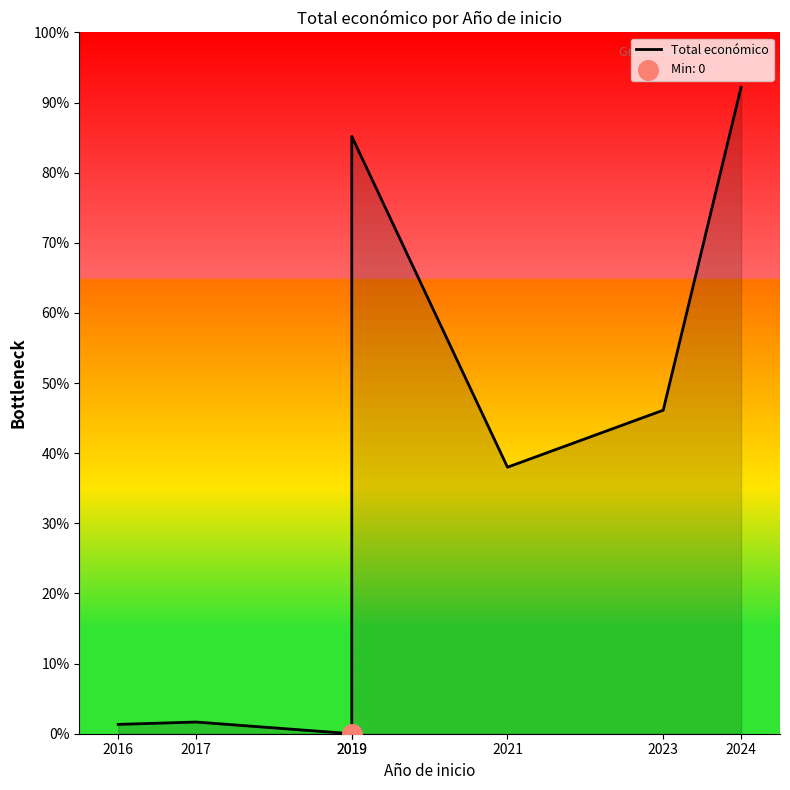

What is the change in value from 2023 to 2024?

+46.1